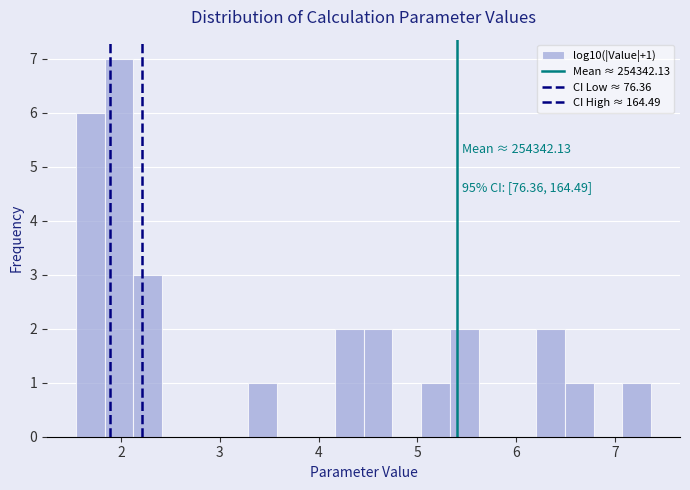

Around what value on the x-axis is the tallest bar? Give the approximate position of its centre, as read against the axis.

2.0